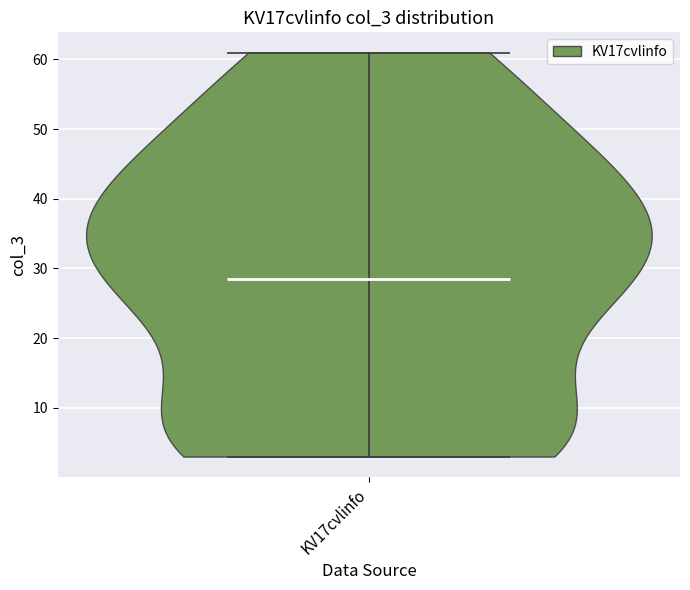

Where does the median line of the violin for KV17cvlinfo sit on the y-axis? The values are not printed on the chart, so give them approximately, as read against the axis.

29